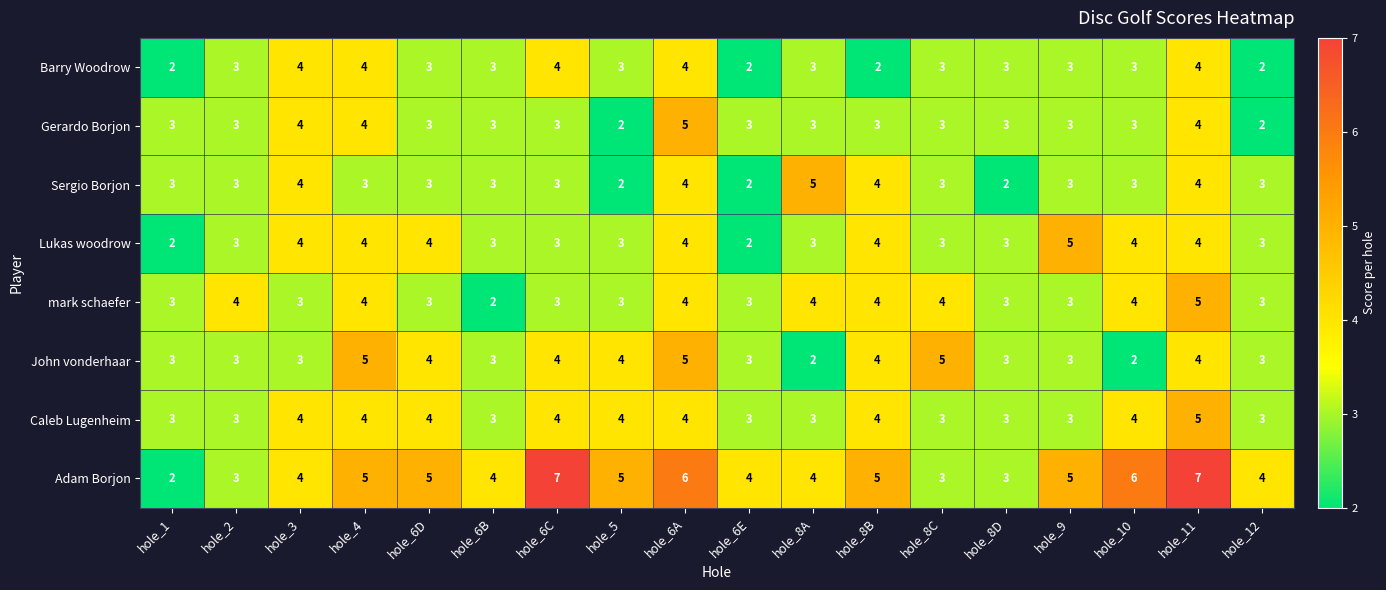

Which series has the largest range (max minus min)?

Adam Borjon